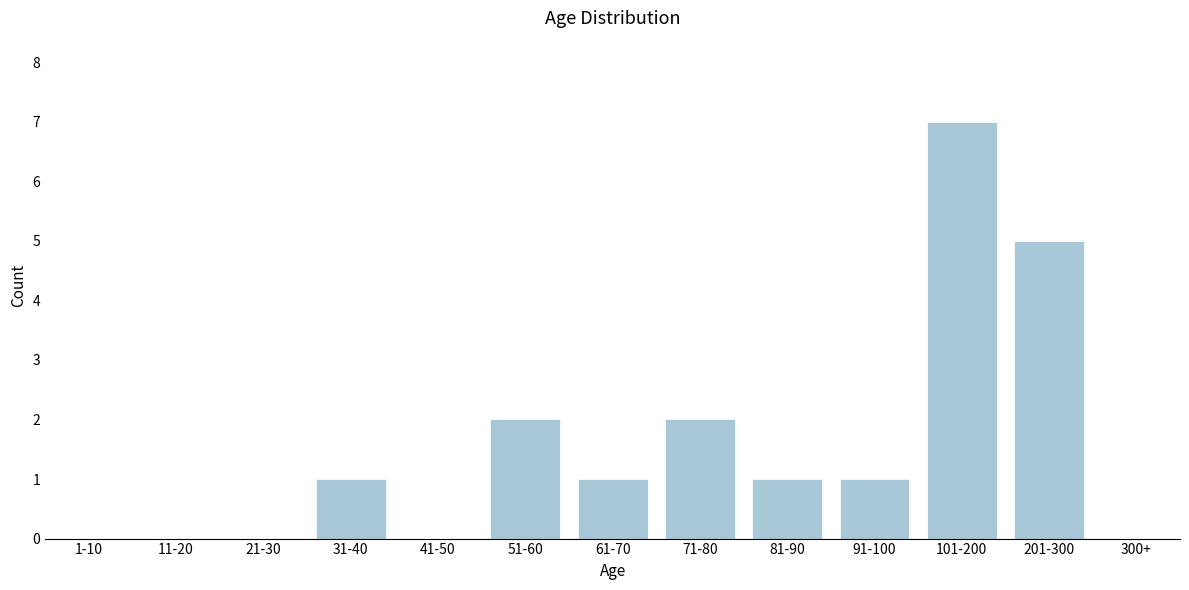

Reading left to right, list all the values displayed in this chart.

1-10=0	11-20=0	21-30=0	31-40=1	41-50=0	51-60=2	61-70=1	71-80=2	81-90=1	91-100=1	101-200=7	201-300=5	300+=0